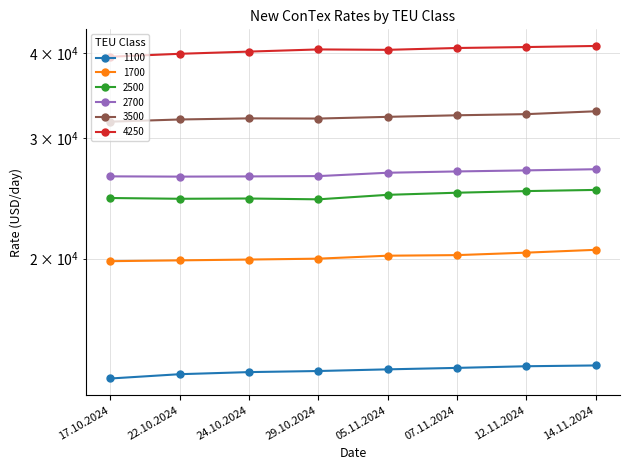

At which category is the sum across all series the highest?

14.11.2024